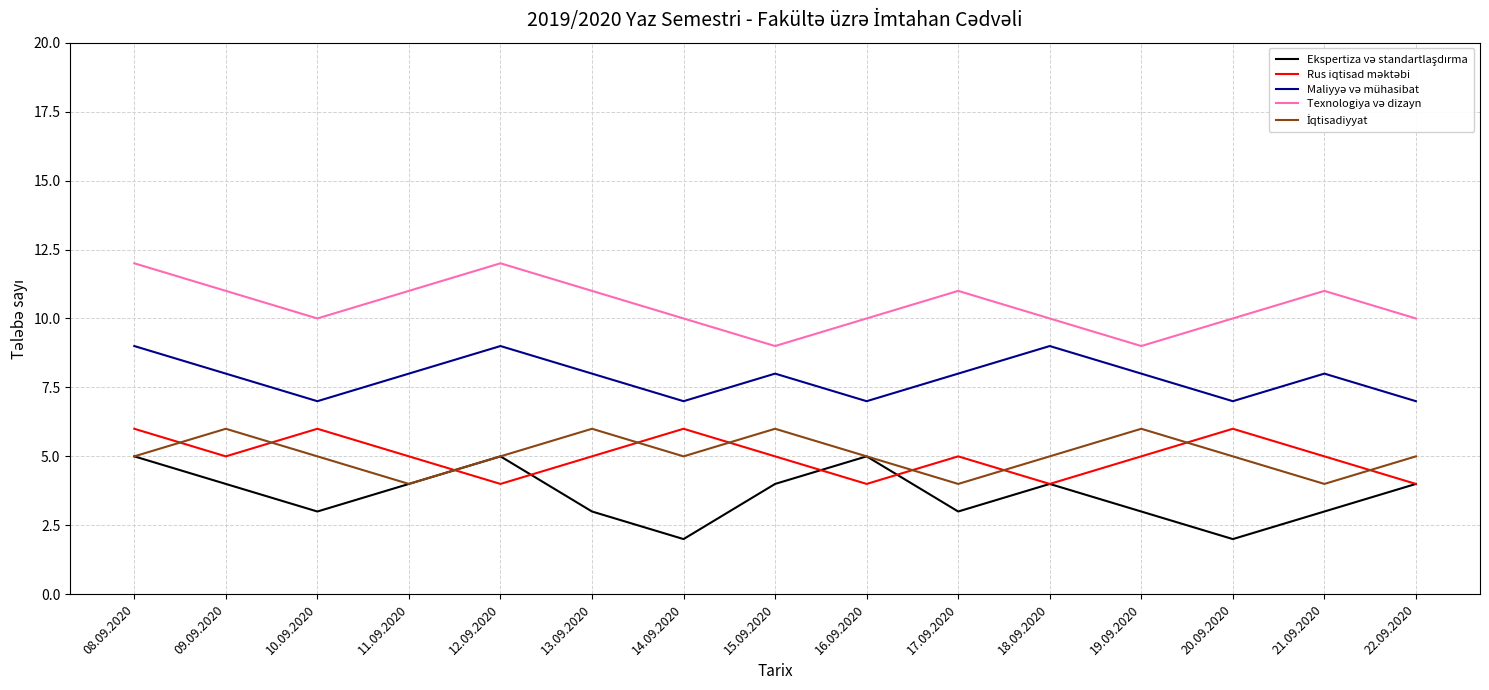

What is the spread (max minus min) of values at 19.09.2020?

6